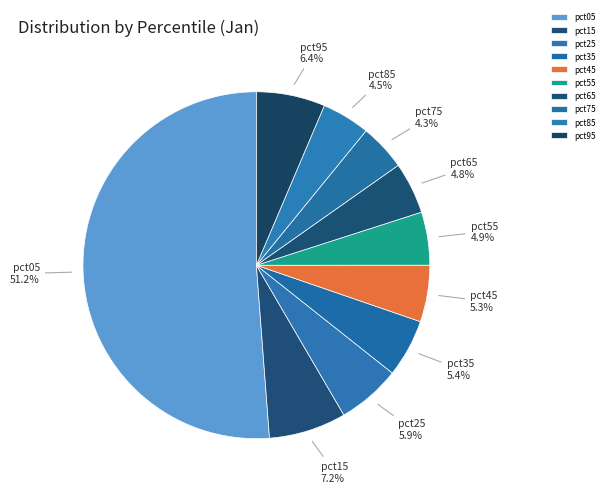

Which slice represents more than half of the pie?

pct05